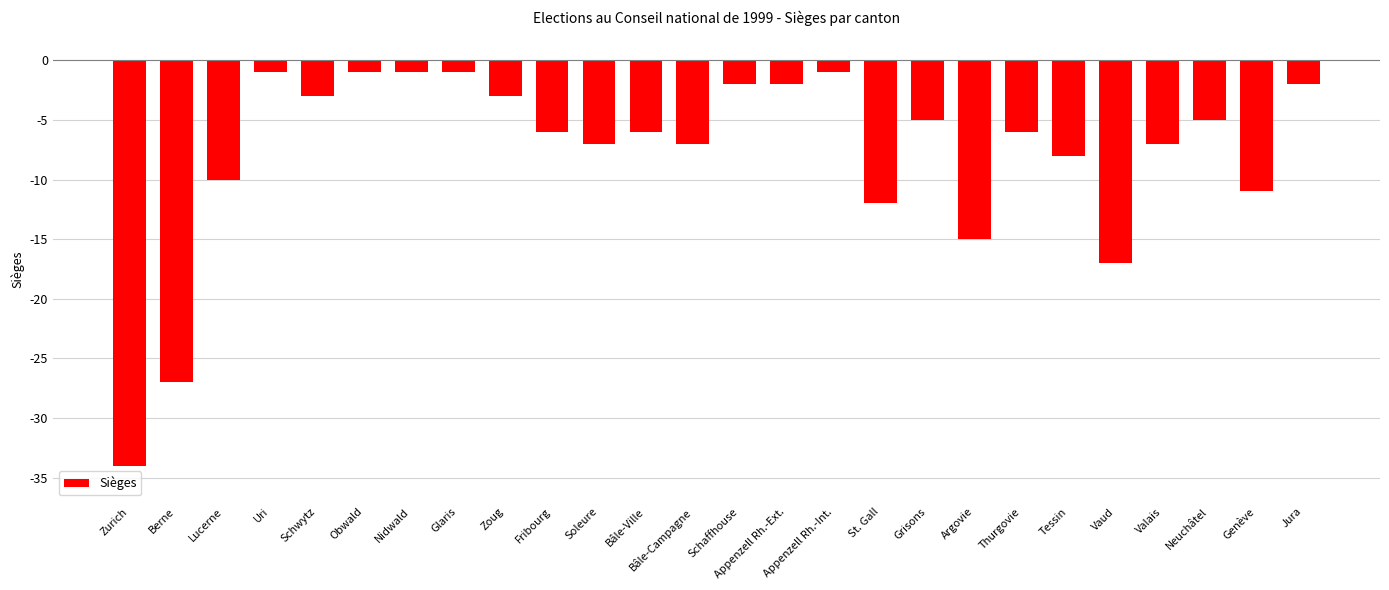

Reading left to right, what are all the values shown in this chart?

-34	-27	-10	-1	-3	-1	-1	-1	-3	-6	-7	-6	-7	-2	-2	-1	-12	-5	-15	-6	-8	-17	-7	-5	-11	-2